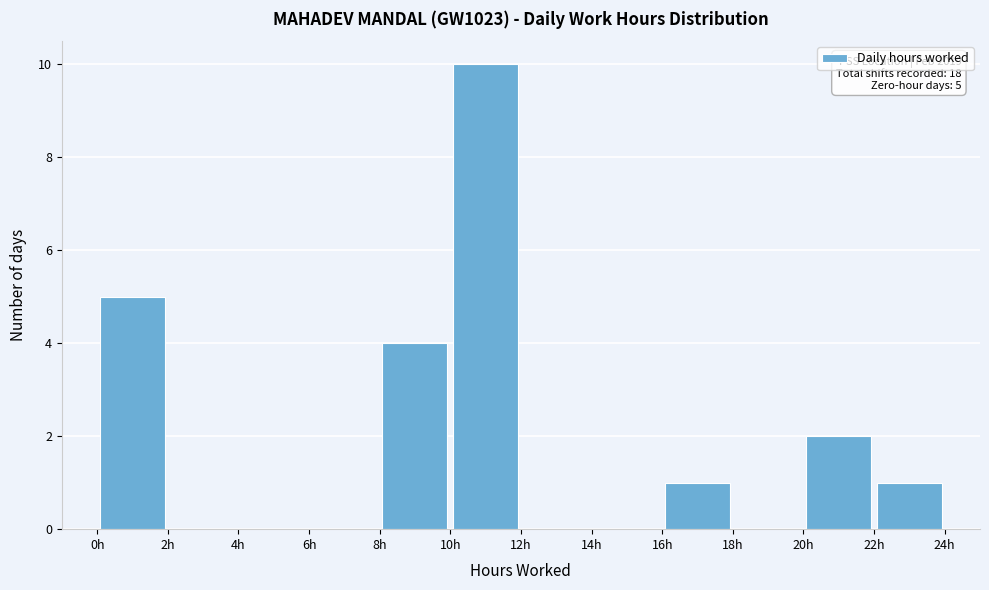

Over which range of the x-axis is the bar tallest?

10 to 12